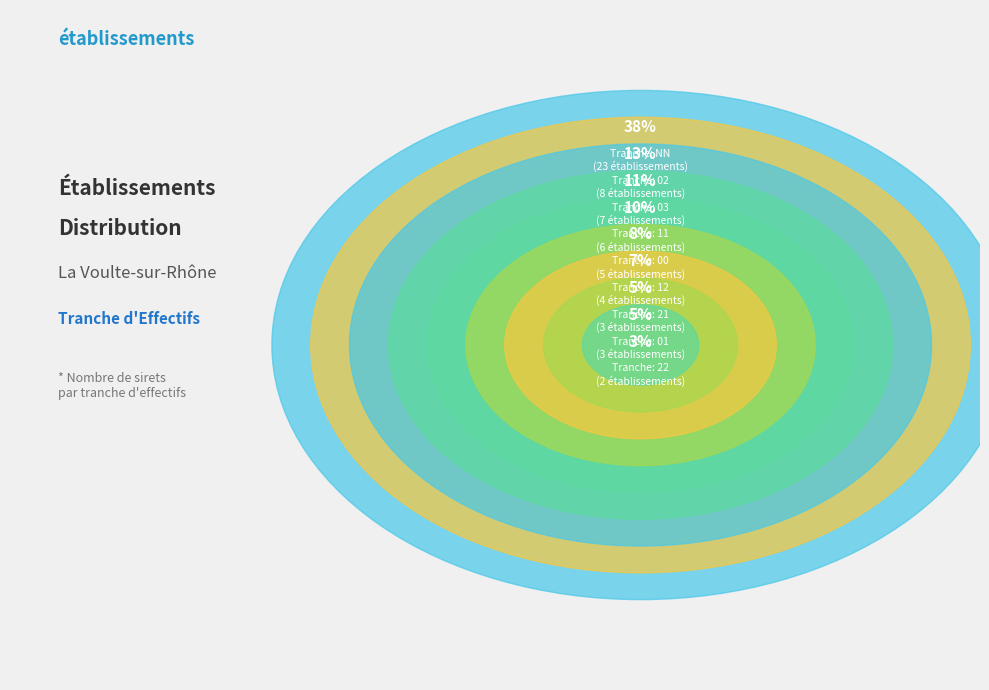

Count the number of slices in the pie.

9